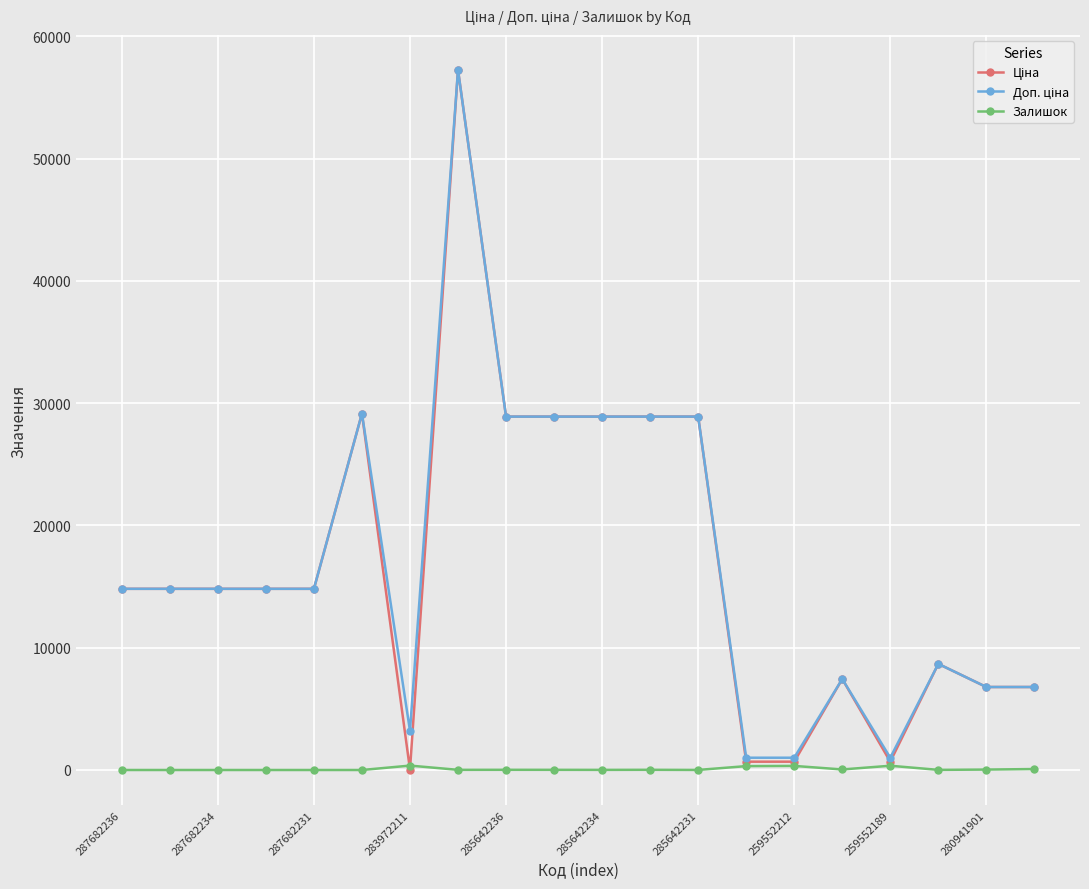

What is the greatest value displayed?

57258.0